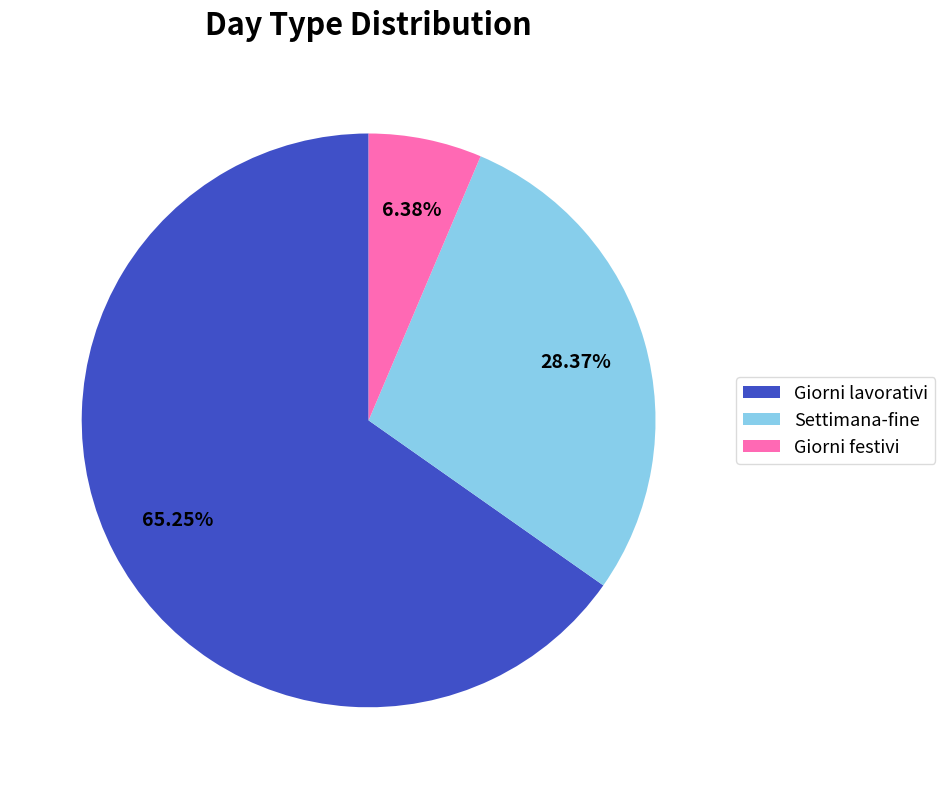

Is the sum of Giorni lavorativi and Settimana-fine greater than half?

Yes